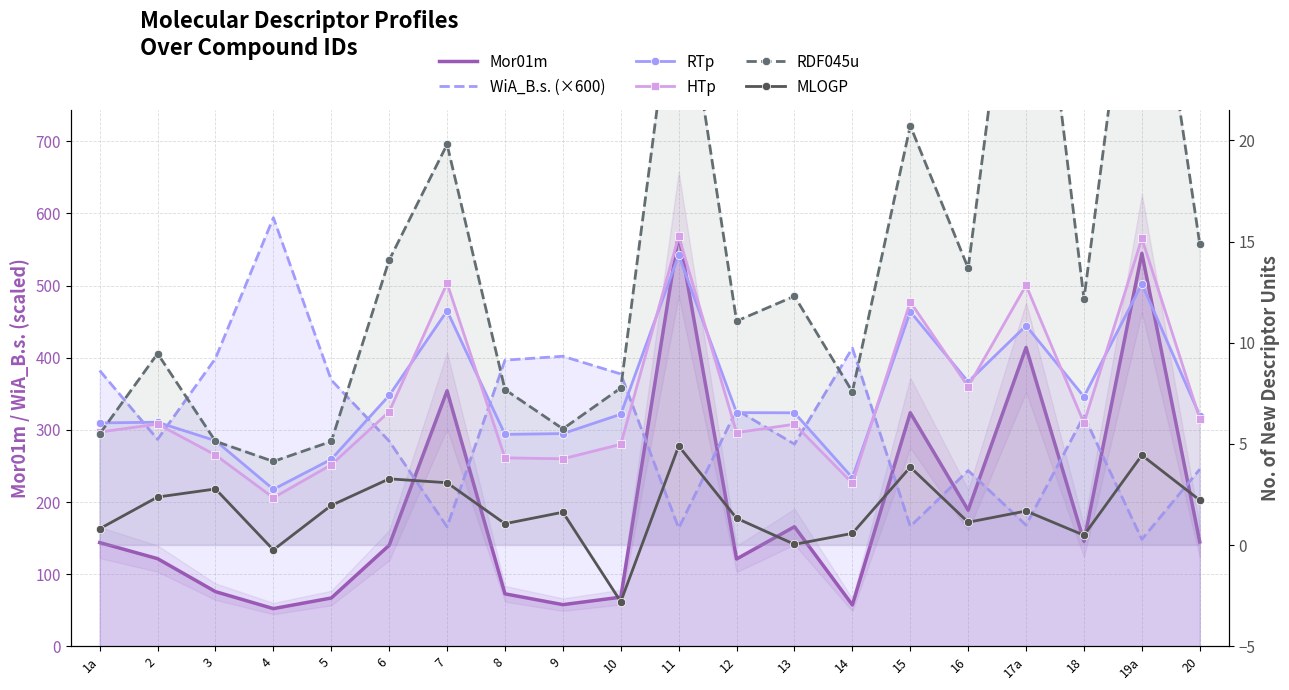

Count the number of data series in this chart.

6